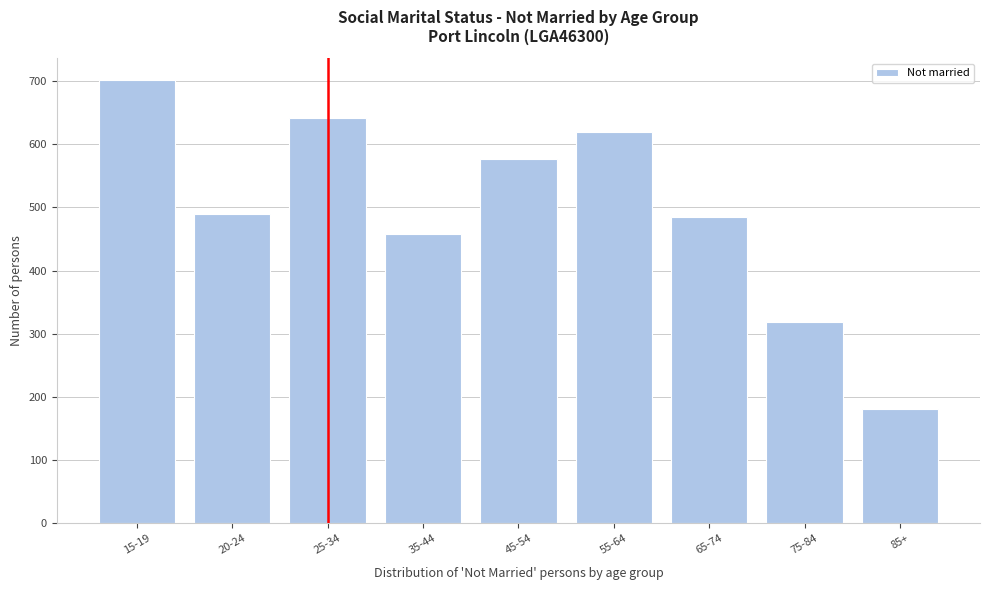

Reading left to right, transcribe all the data shown in this chart.

15-19=701	20-24=489	25-34=641	35-44=458	45-54=576	55-64=619	65-74=485	75-84=319	85+=180